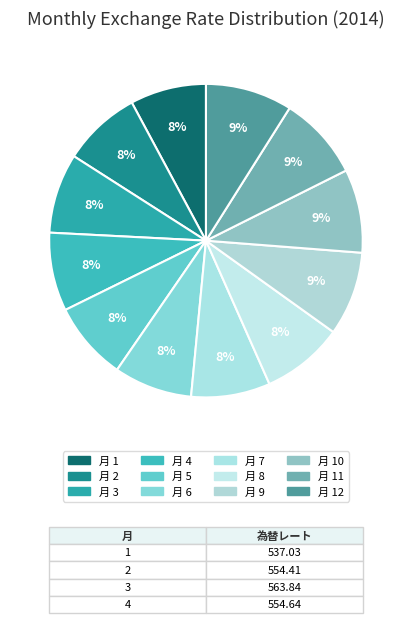

Which category has the biggest portion of the pie?

12